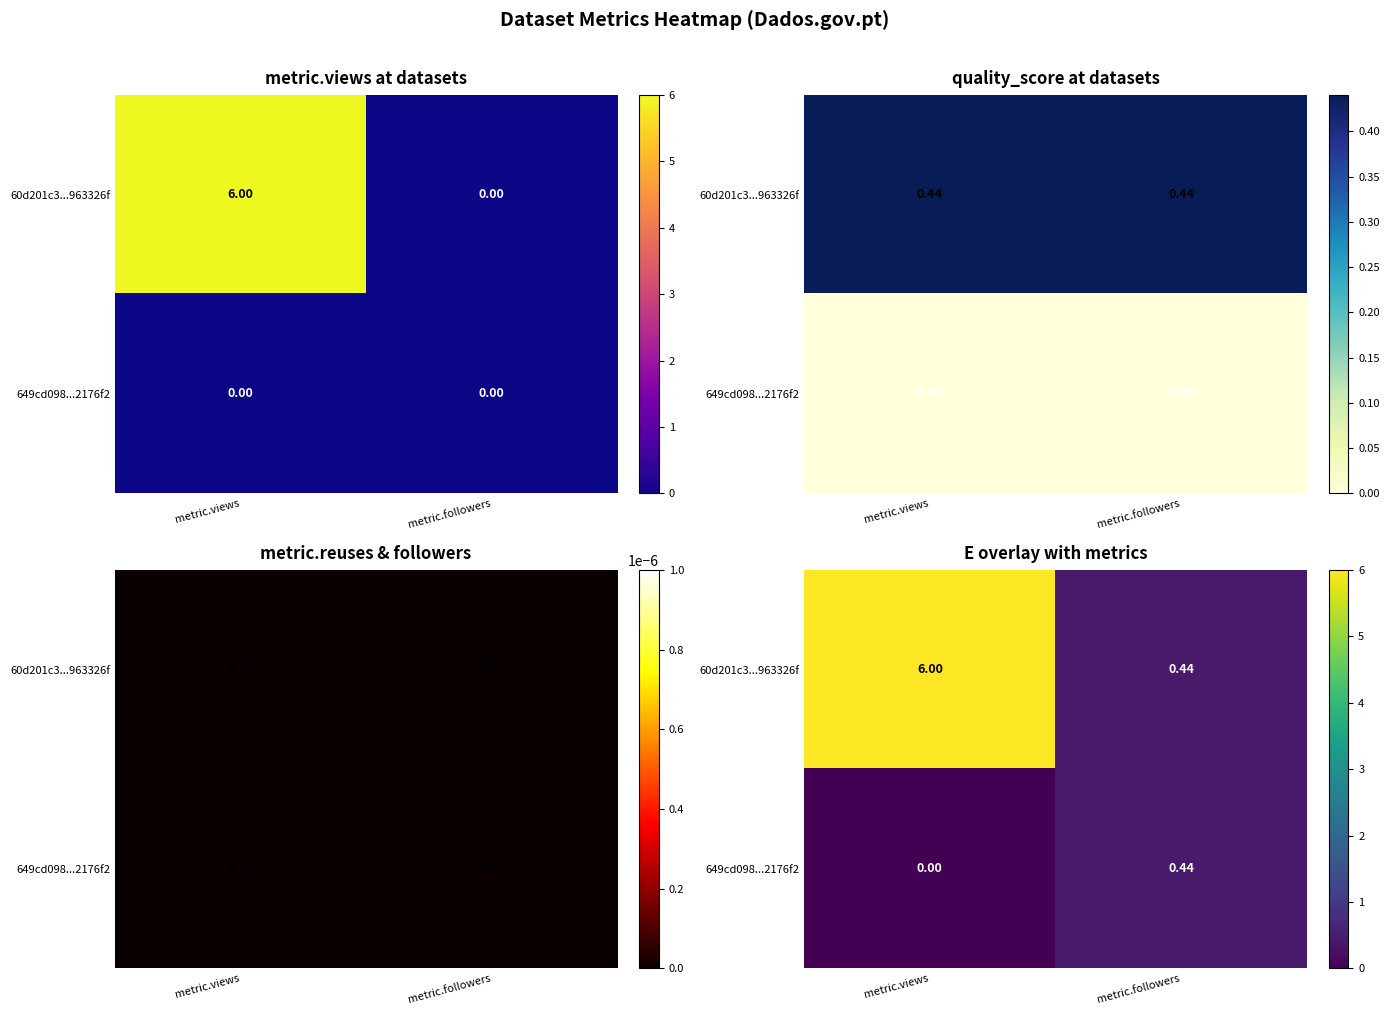

Which series has the largest total across all categories?

60d201c3...963326f